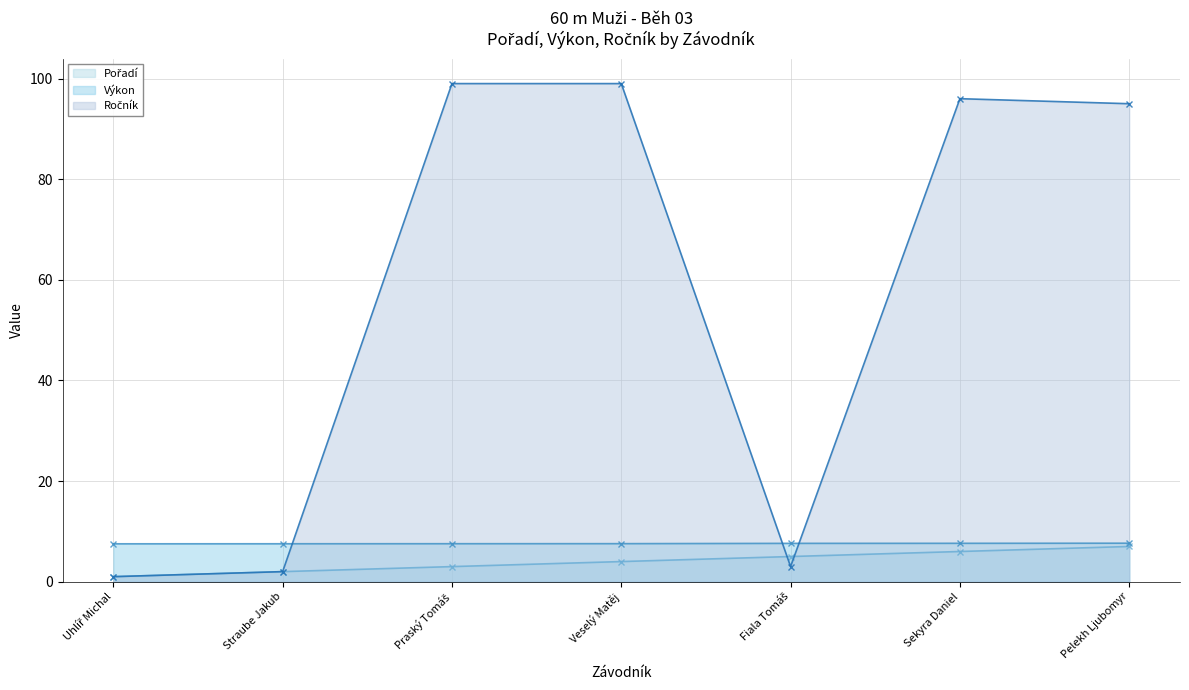

Between Praský Tomáš and Sekyra Daniel, which is larger?

Sekyra Daniel